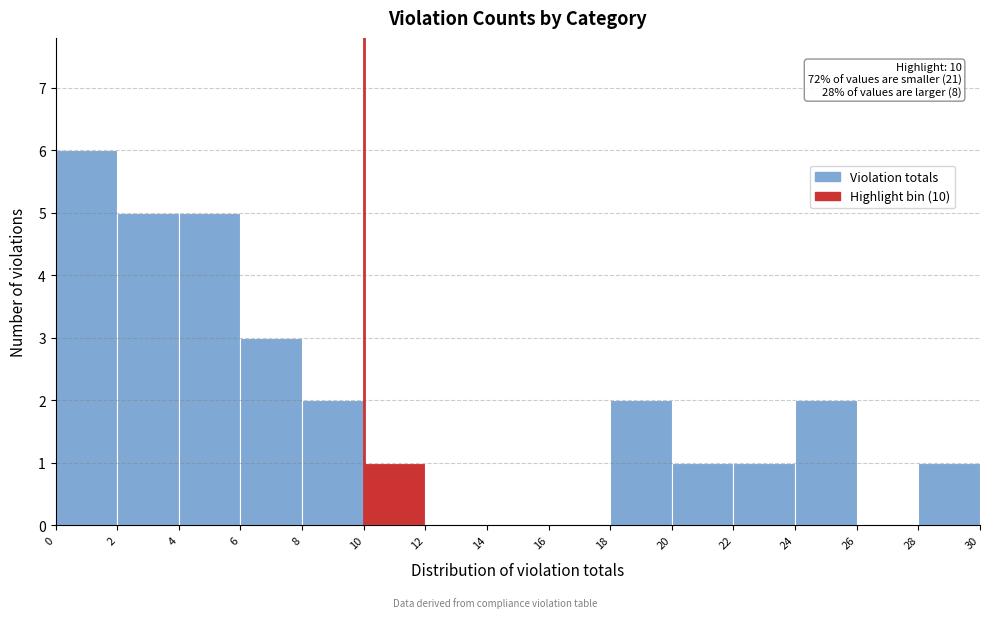

Over which range of the x-axis is the bar tallest?

0 to 2